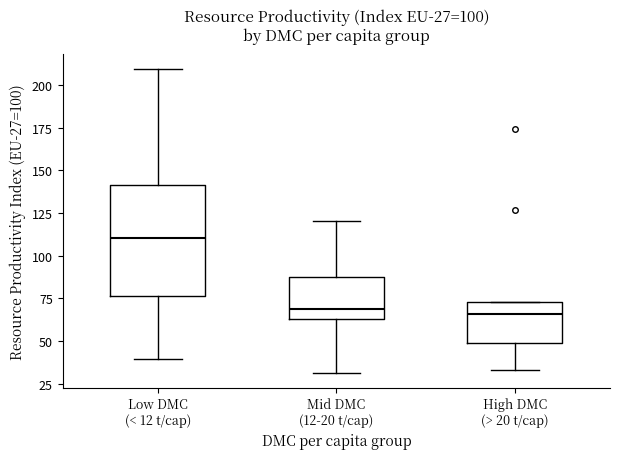

Which box is the tallest, from its lower edge to its upper edge?

Low DMC (< 12 t/cap)